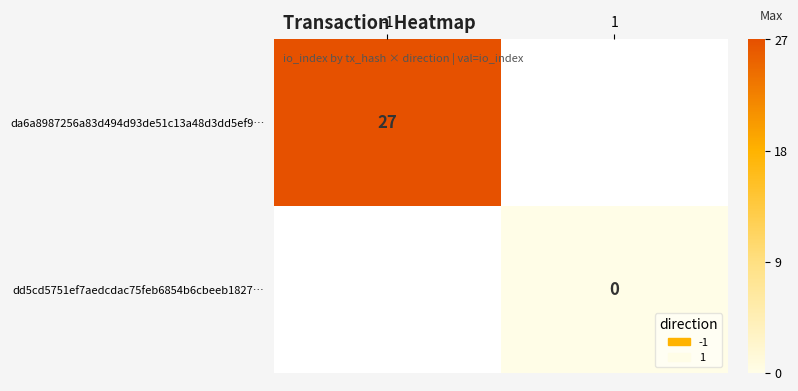

Which has a higher value, 1 or -1?

-1